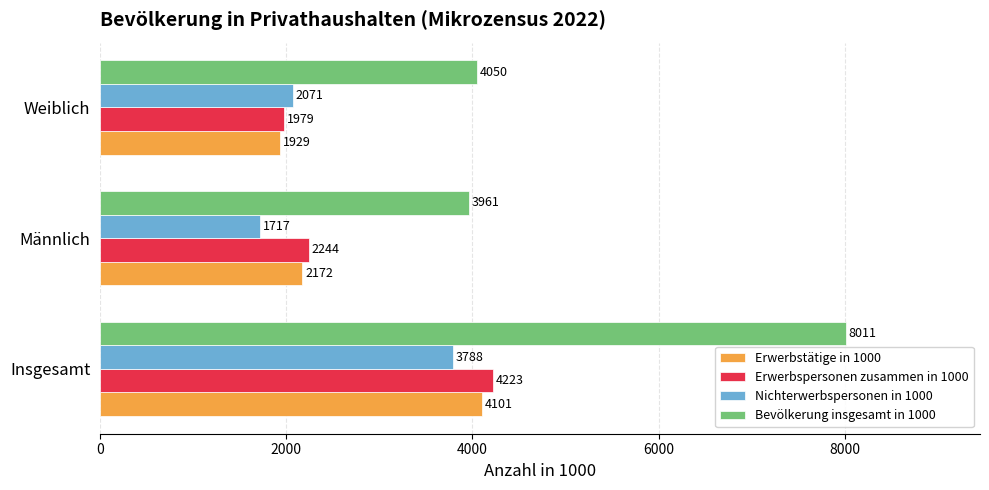

Count the Nichterwerbspersonen in 1000 values in the range 1717 to 3788.

3